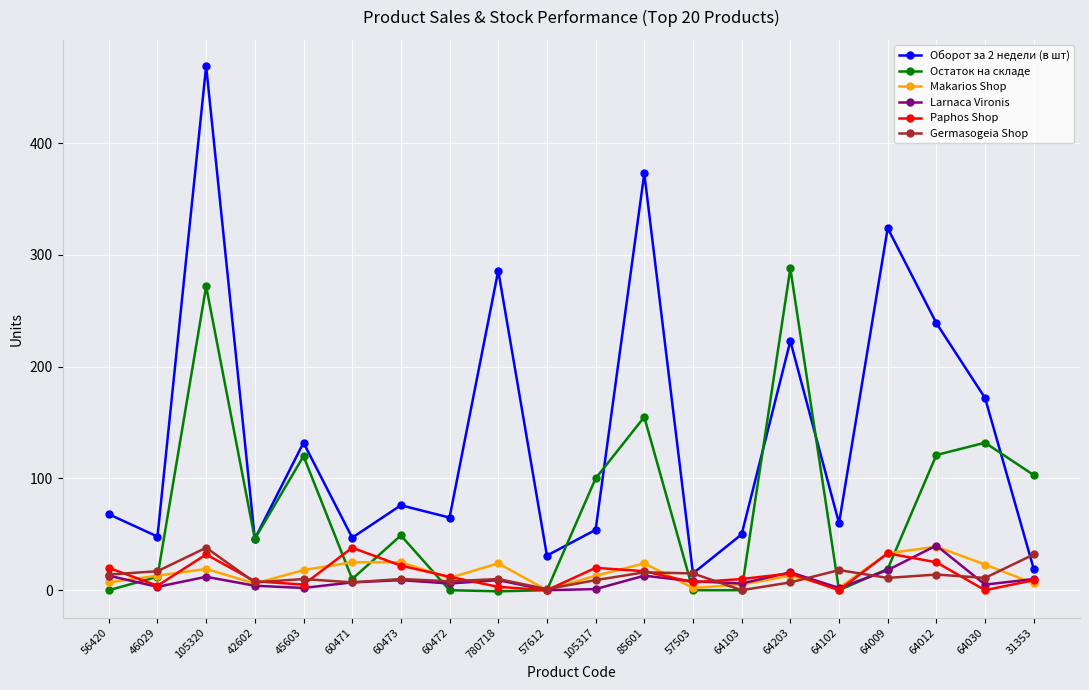

At which category is the sum across all series the highest?

105320